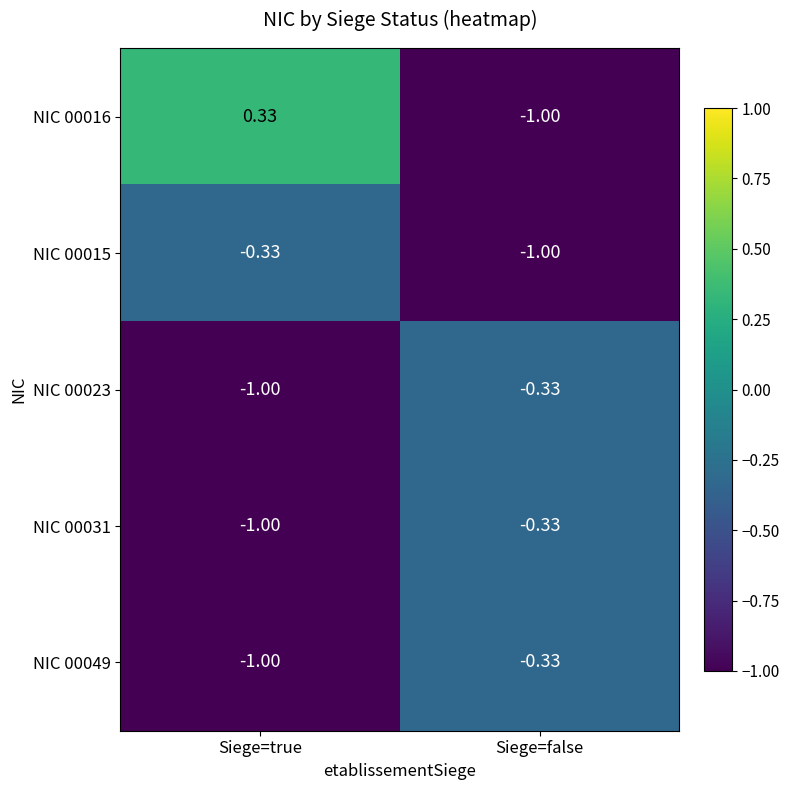

Rank the categories by NIC 00049 value from lowest to highest.

Siege=true, Siege=false